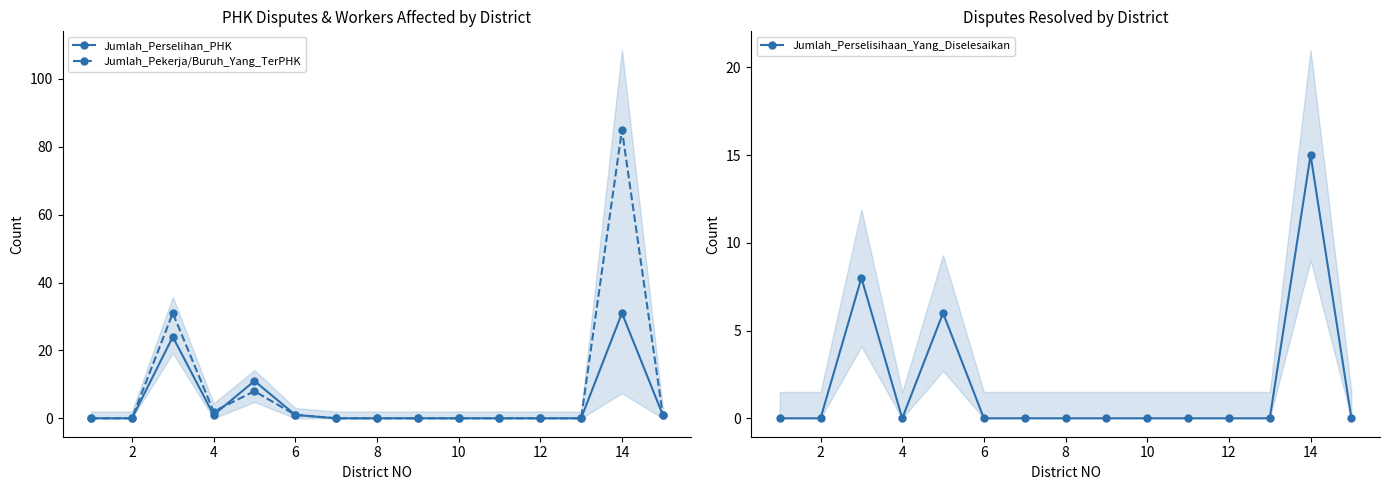

Is this an area chart (filled region under the line)?

No